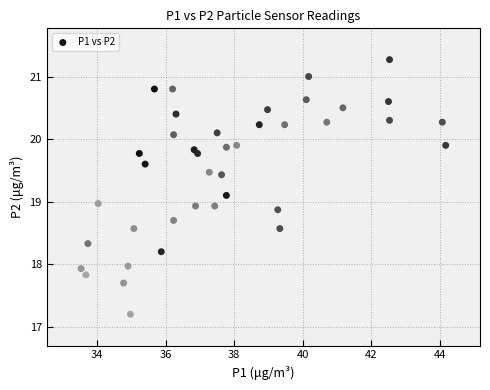

What is the range of Y values (max minus min)?

4.1